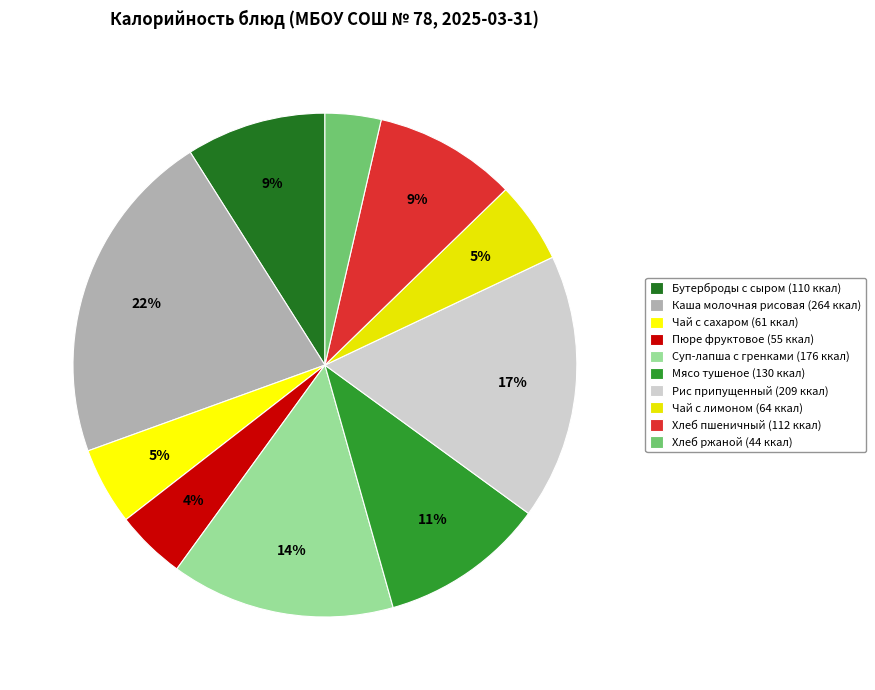

How many segments does this pie chart have?

10